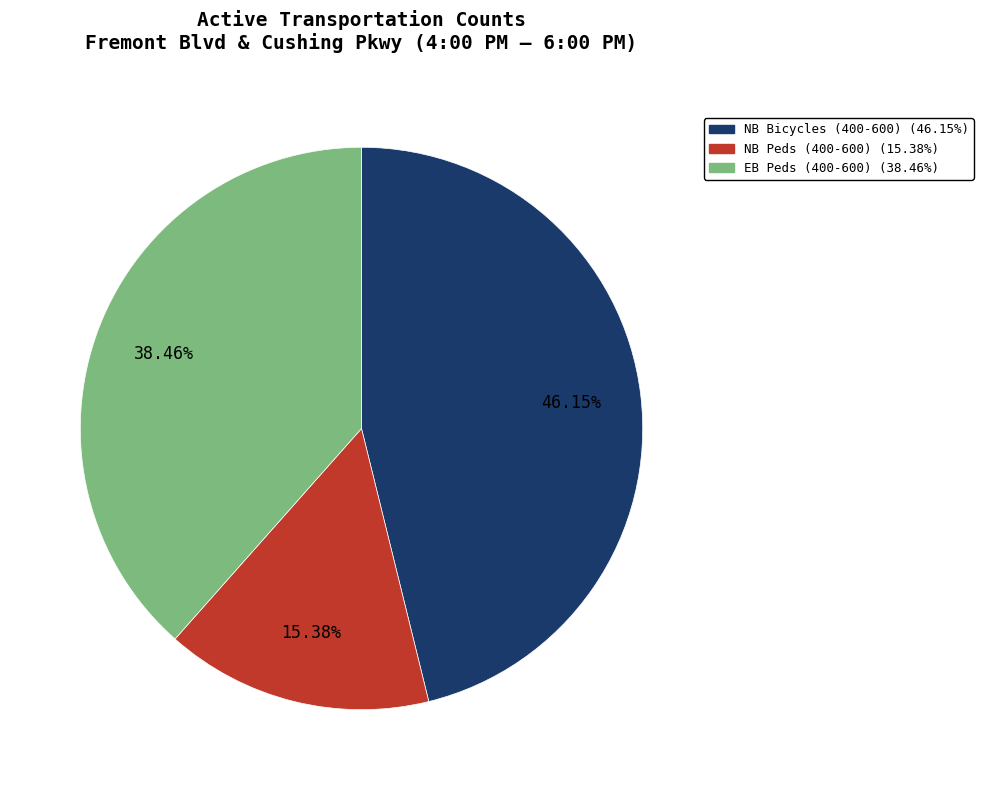

Rank the categories by value from highest to lowest.

NB Bicycles (400-600) (46.15%), EB Peds (400-600) (38.46%), NB Peds (400-600) (15.38%)